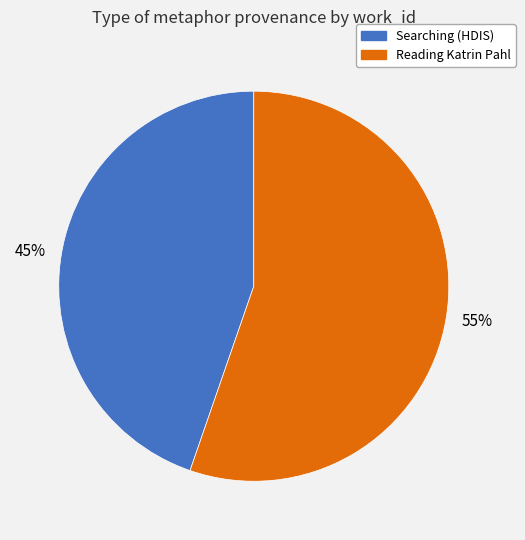

Is there any slice that represents more than half of the pie?

Yes